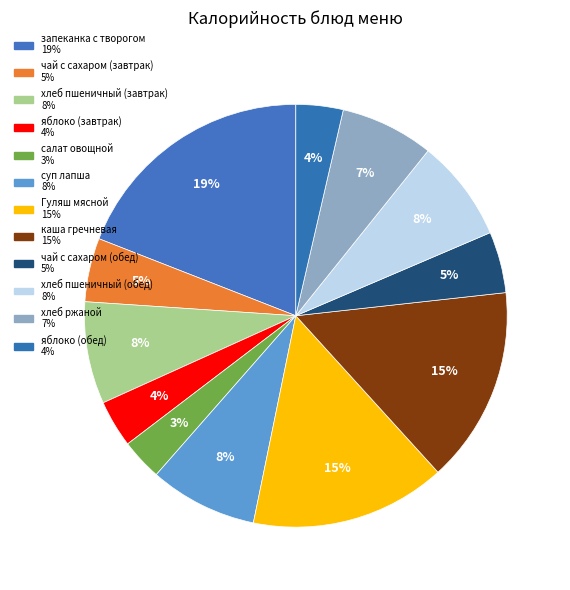

Combined, do салат овощной and Гуляш мясной account for over 50%?

No